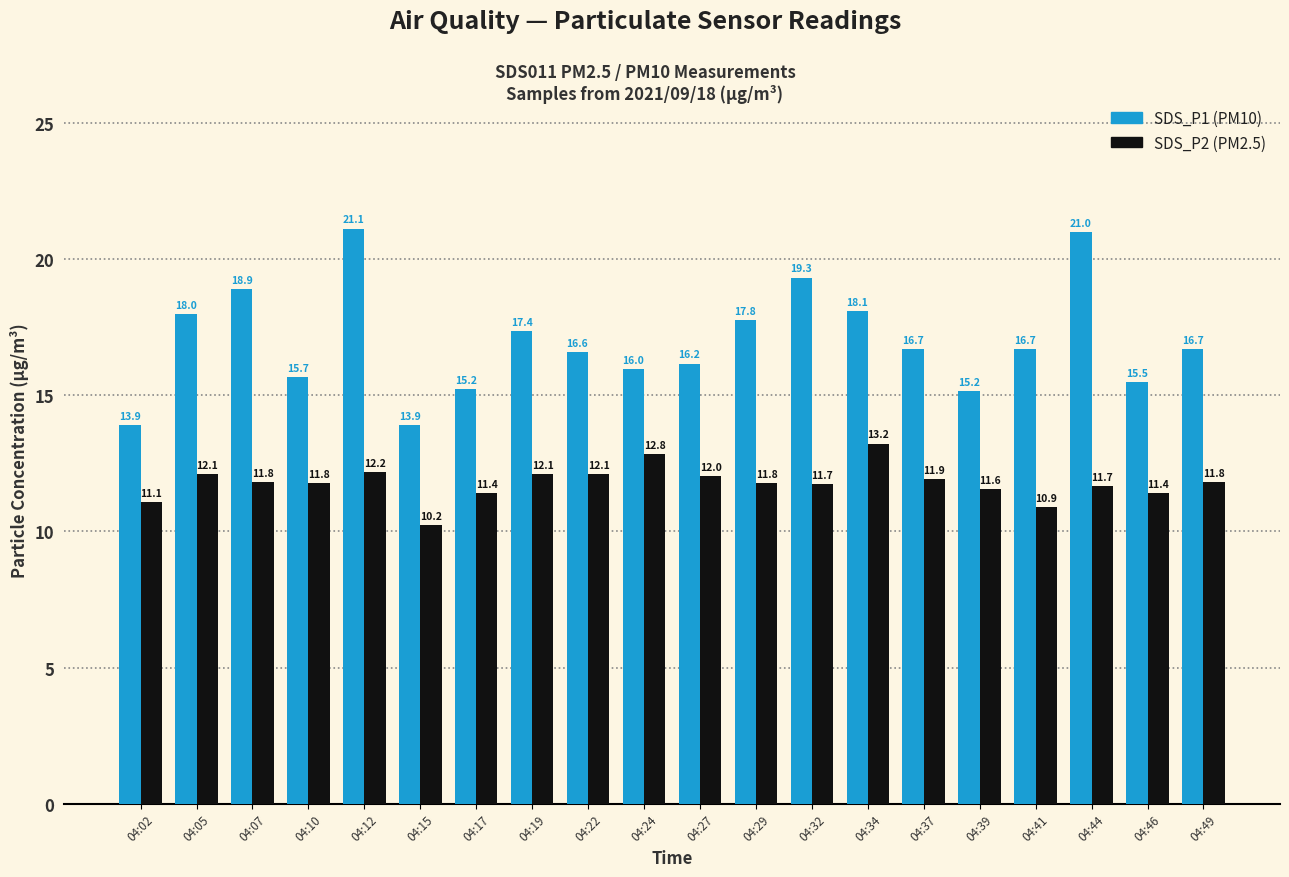

At which category is the sum across all series the highest?

04:12